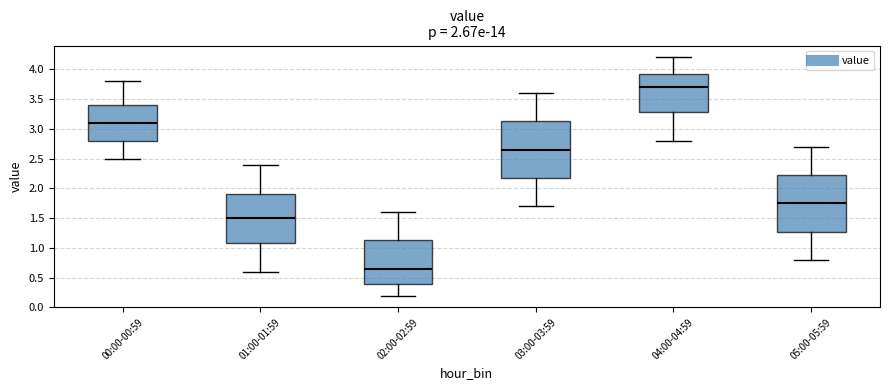

Where does the lower whisker of the box for 00:00-00:59 end on the y-axis? The values are not printed on the chart, so give them approximately, as read against the axis.

2.50